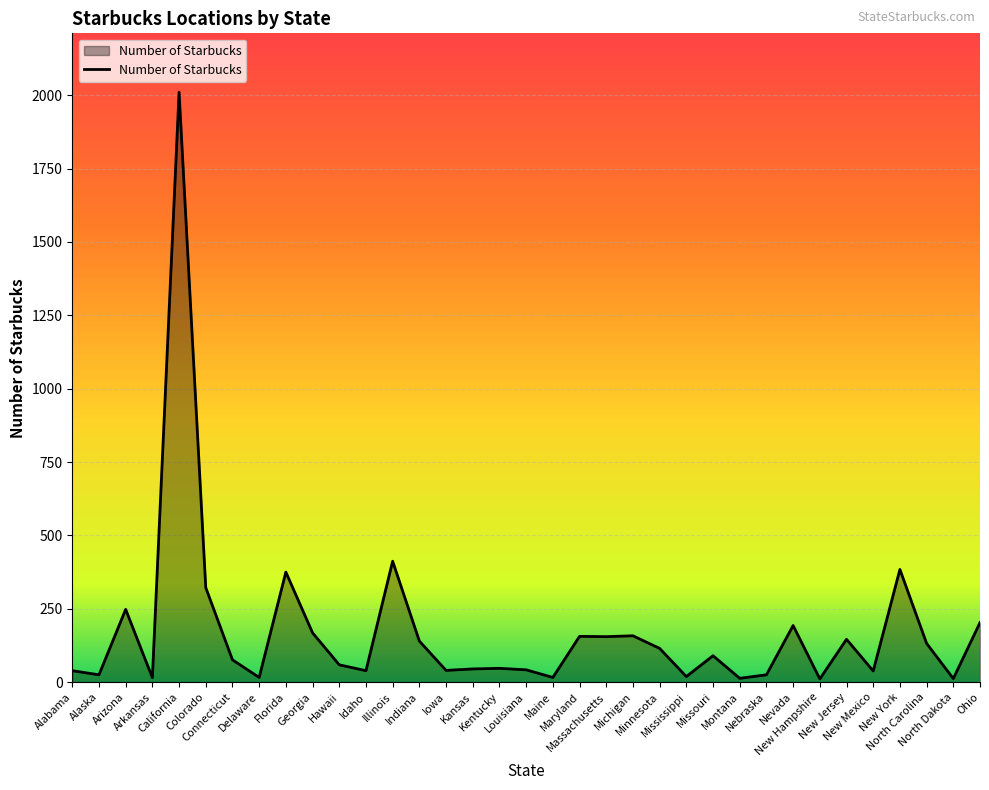

What is the maximum value shown in the chart?

2010